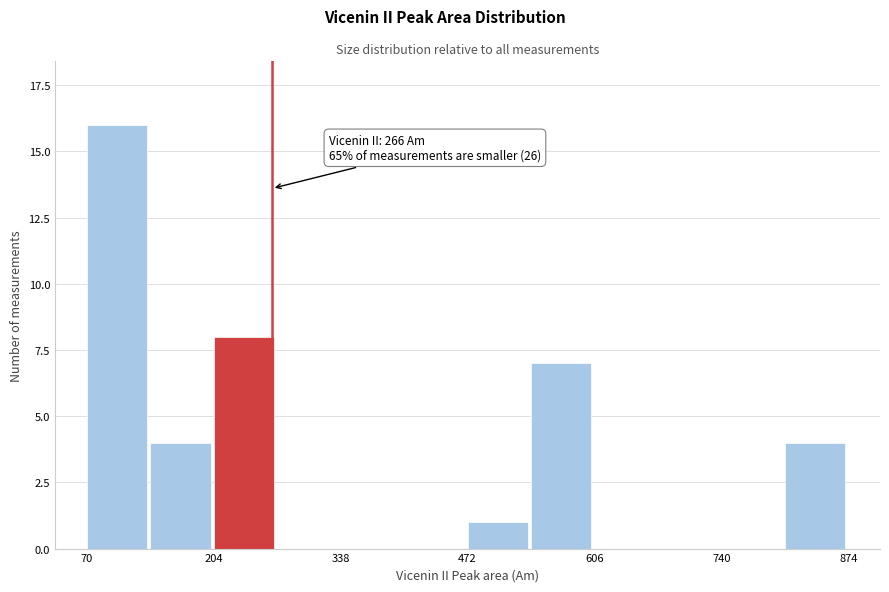

Around what value on the x-axis is the tallest bar? Give the approximate position of its centre, as read against the axis.

100